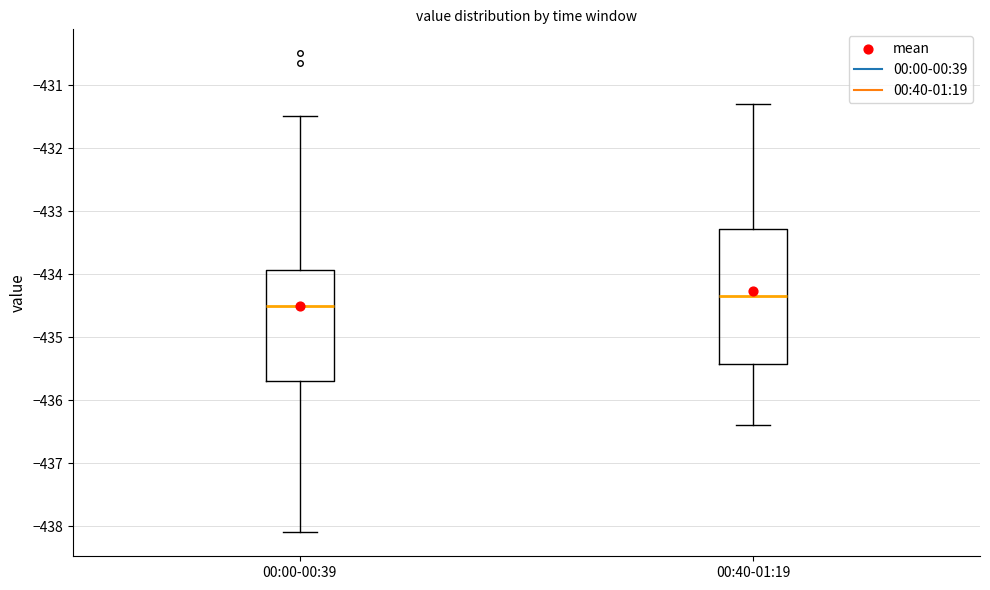

Which box has the highest median line?

00:40-01:19